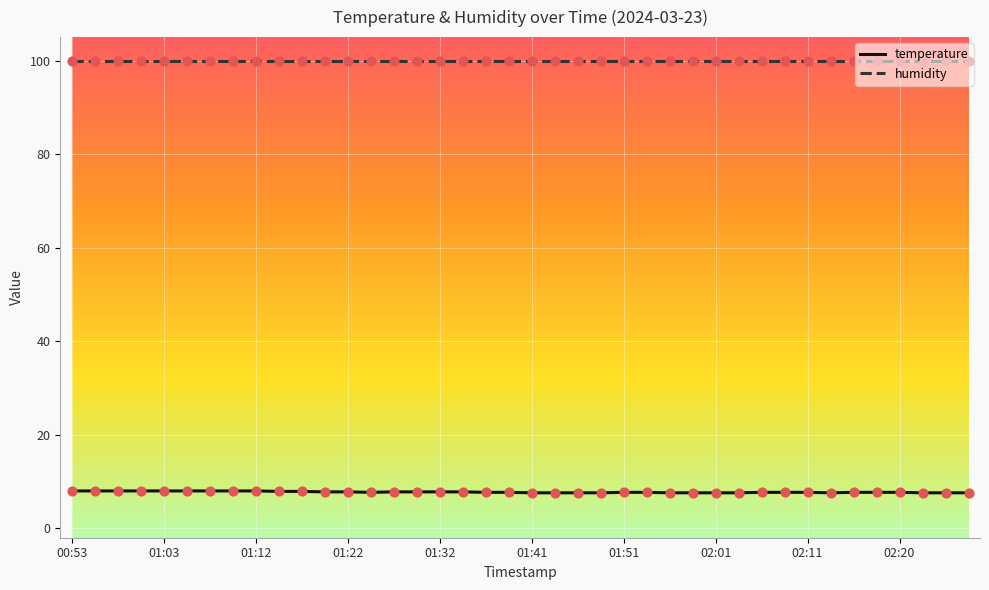

Which series has the widest spread of values?

temperature